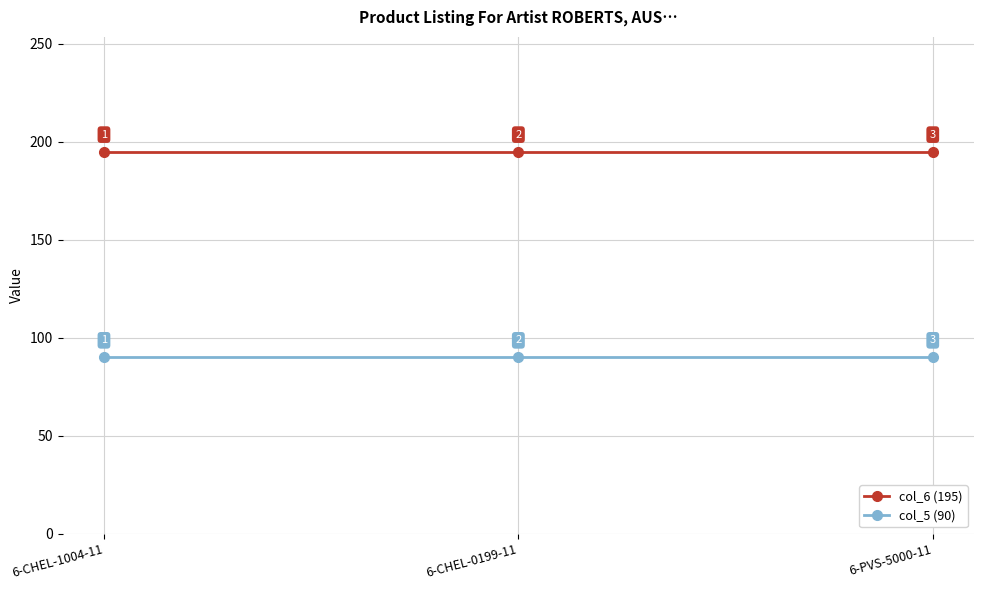

Does the chart display data point markers on the line(s)?

Yes